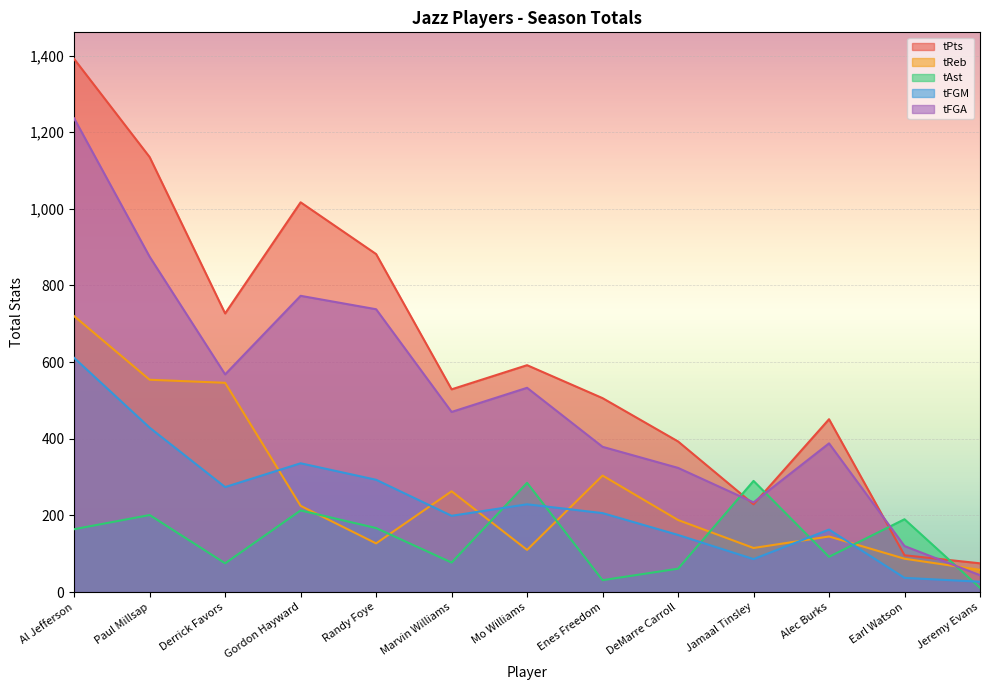

At how many categories does at least one series exceed 293?

10